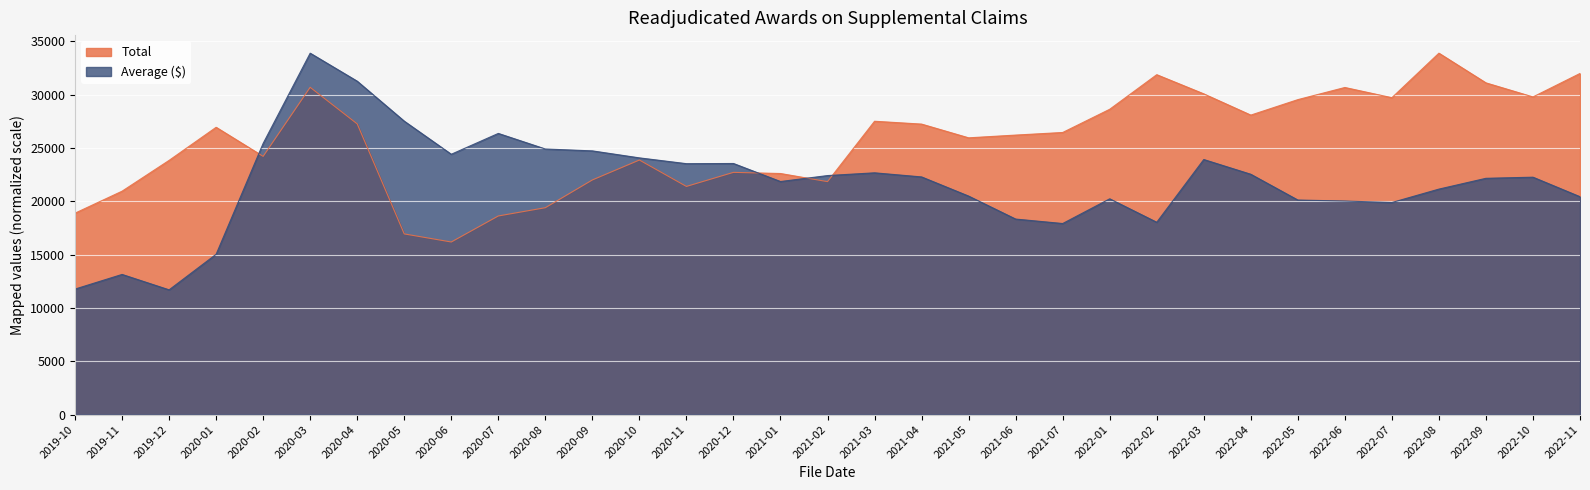

List the labels in order of Average ($) value, largest first.

2020-03, 2020-04, 2020-05, 2020-07, 2020-02, 2020-08, 2020-09, 2020-06, 2020-10, 2022-03, 2020-12, 2020-11, 2021-03, 2022-04, 2021-02, 2021-04, 2022-10, 2022-09, 2021-01, 2022-08, 2021-05, 2022-11, 2022-01, 2022-05, 2022-06, 2022-07, 2021-06, 2022-02, 2021-07, 2020-01, 2019-11, 2019-10, 2019-12